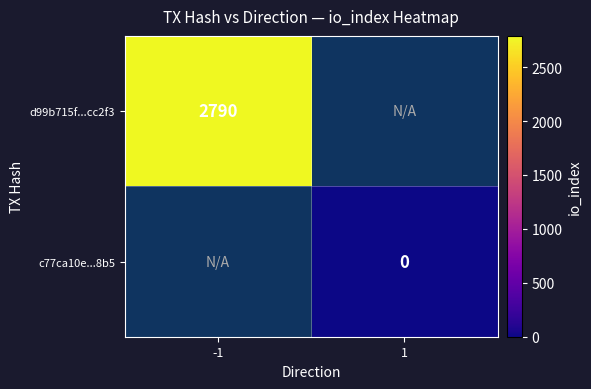

The d99b715f...cc2f3 series shows 3958 at -1. True or false?

False